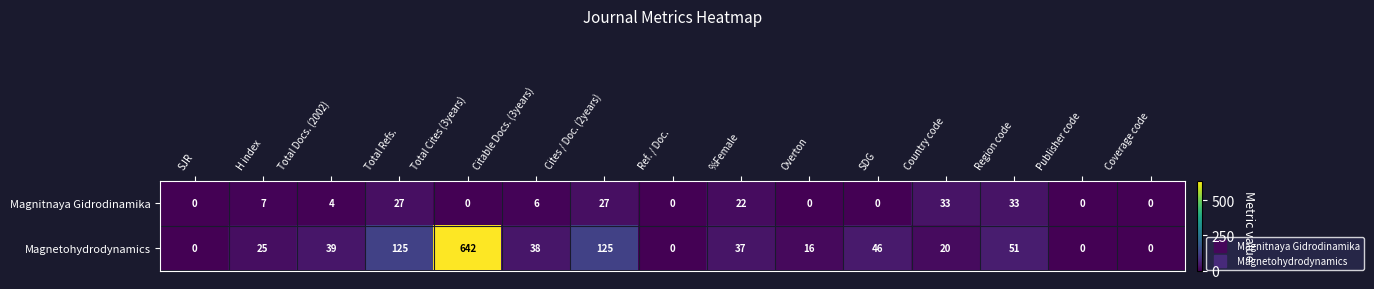

What is the highest value of the Magnitnaya Gidrodinamika series?

33